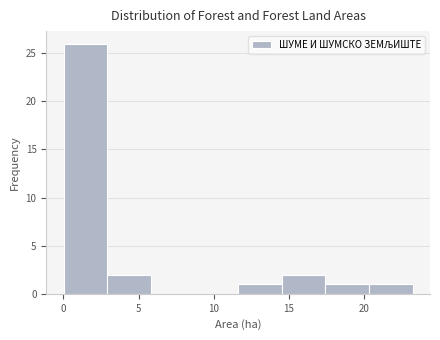

Over which range of the x-axis is the bar tallest?

0.0 to 3.0